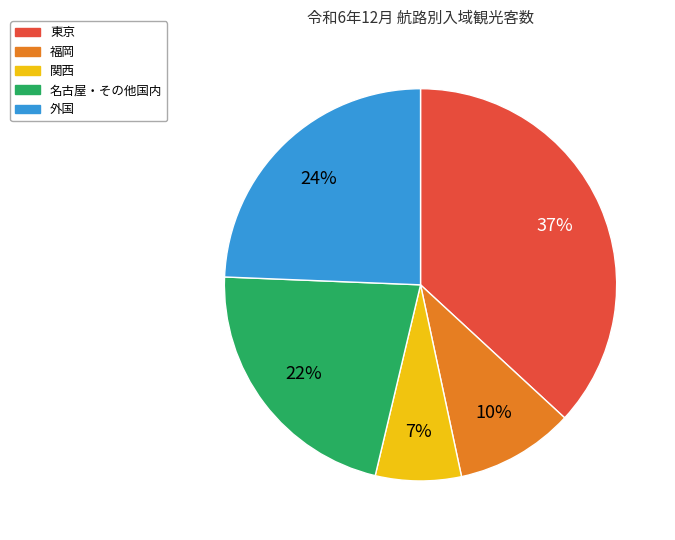

How many segments does this pie chart have?

5